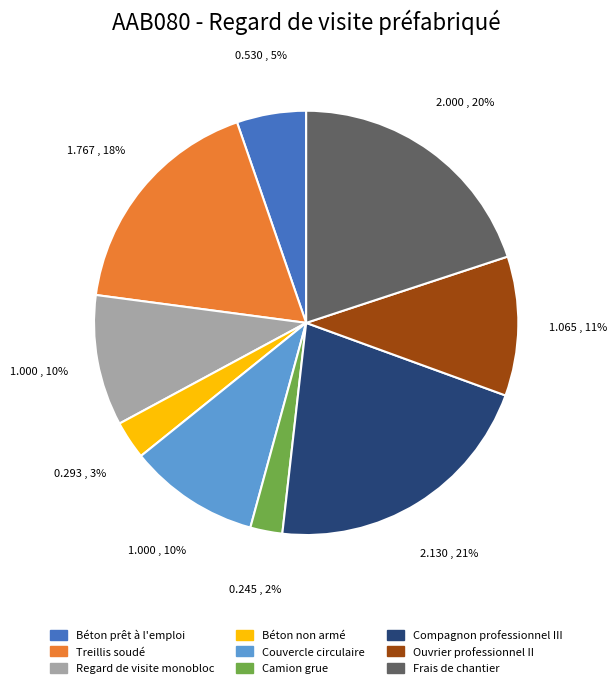

What is the ratio of the value at Compagnon professionnel III to the value at Treillis soudé?

1.2